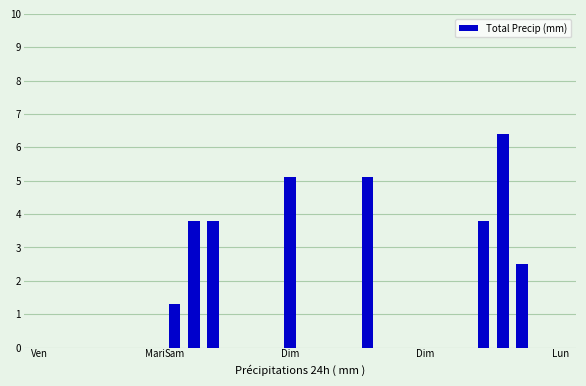

What is the sum of all values?

31.8